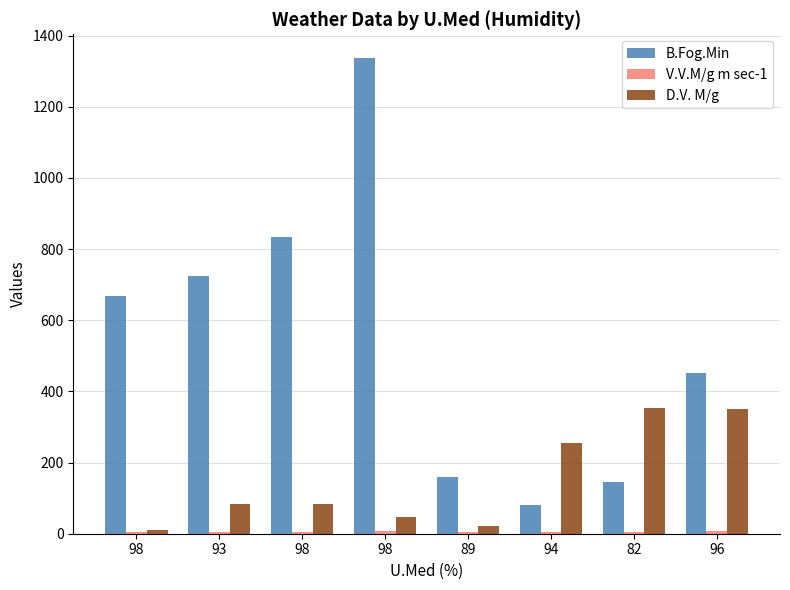

Does the chart contain stacked bars?

No